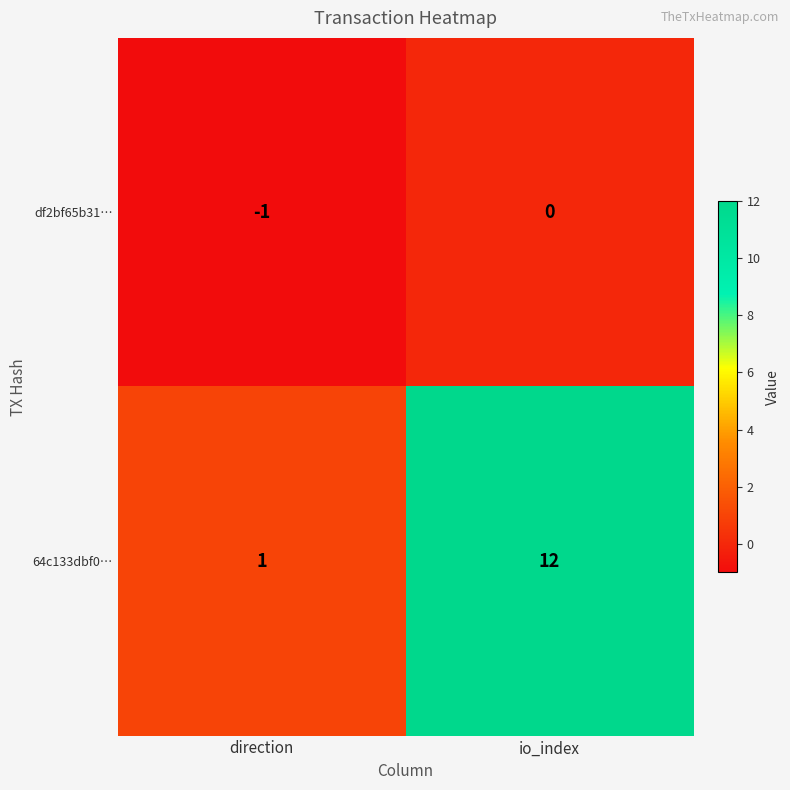

What is the total value across all series at io_index?

12